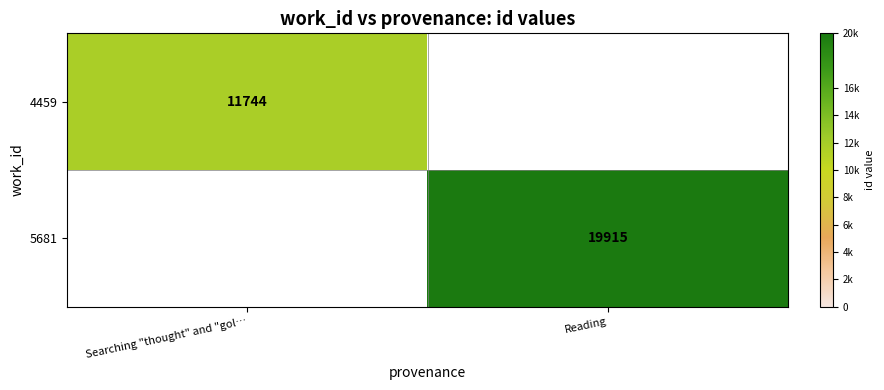

At how many categories does at least one series exceed 14272?

1